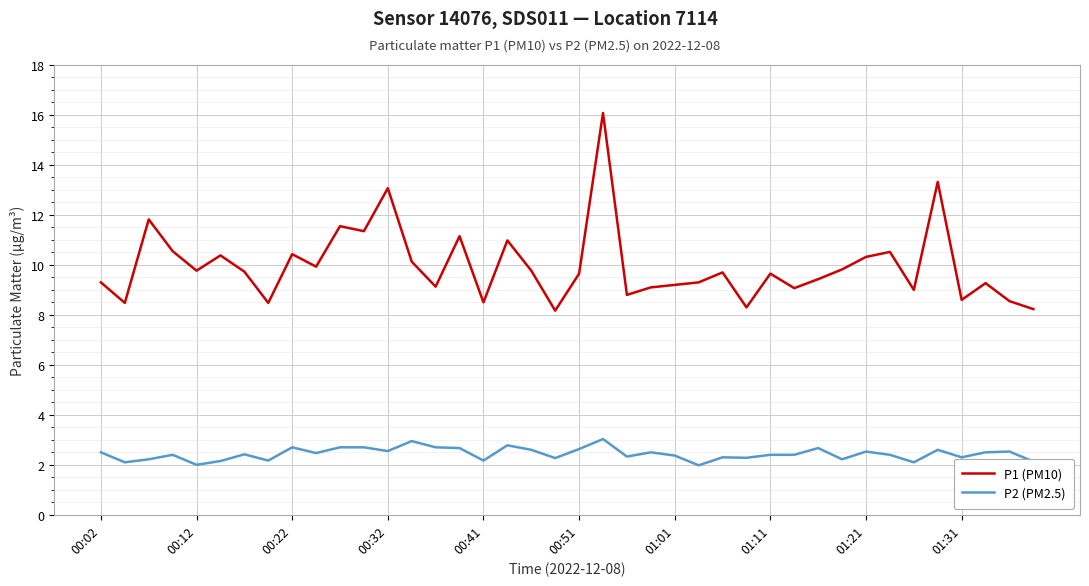

Which series has the largest range (max minus min)?

P1 (PM10)